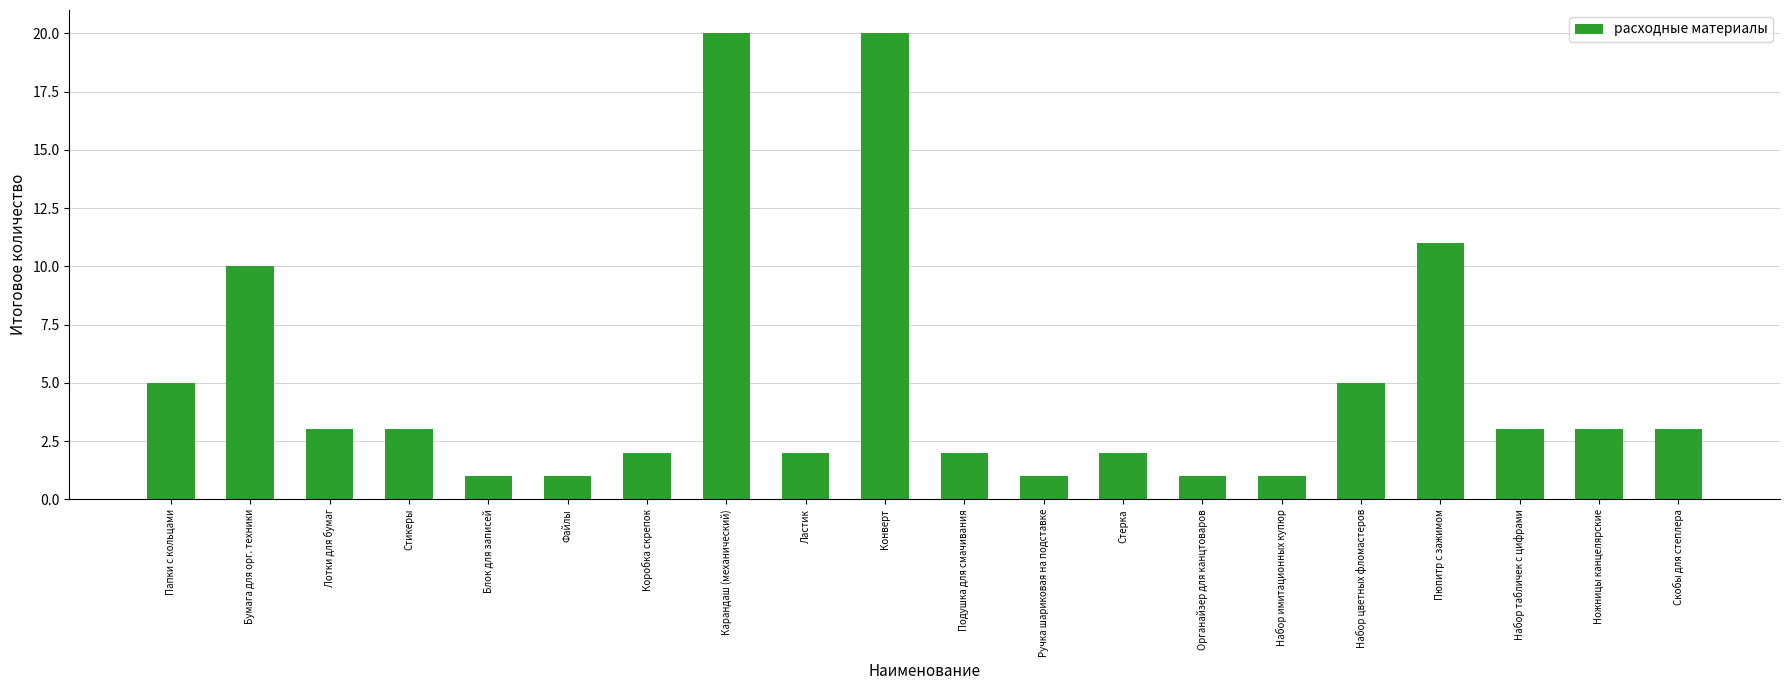

Reading left to right, what are all the values shown in this chart?

Папки с кольцами=5	Бумага для орг. техники=10	Лотки для бумаг=3	Стикеры=3	Блок для записей=1	Файлы=1	Коробка скрепок=2	Карандаш (механический)=20	Ластик=2	Конверт=20	Подушка для смачивания=2	Ручка шариковая на подставке=1	Стерка=2	Органайзер для канцтоваров=1	Набор имитационных купюр=1	Набор цветных фломастеров=5	Пюпитр с зажимом=11	Набор табличек с цифрами=3	Ножницы канцелярские=3	Скобы для степлера=3